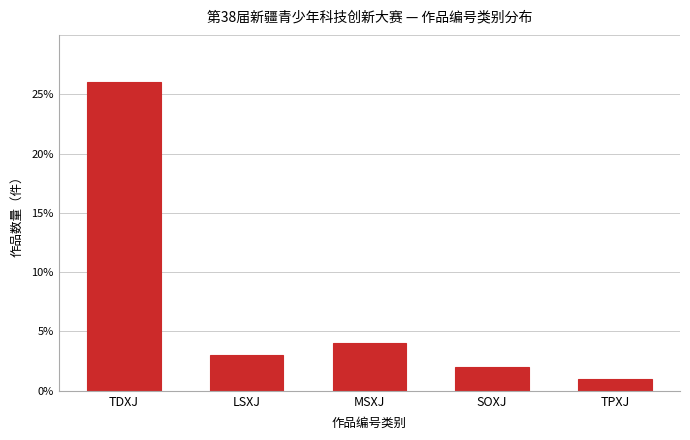

Reading left to right, transcribe all the data shown in this chart.

26	3	4	2	1